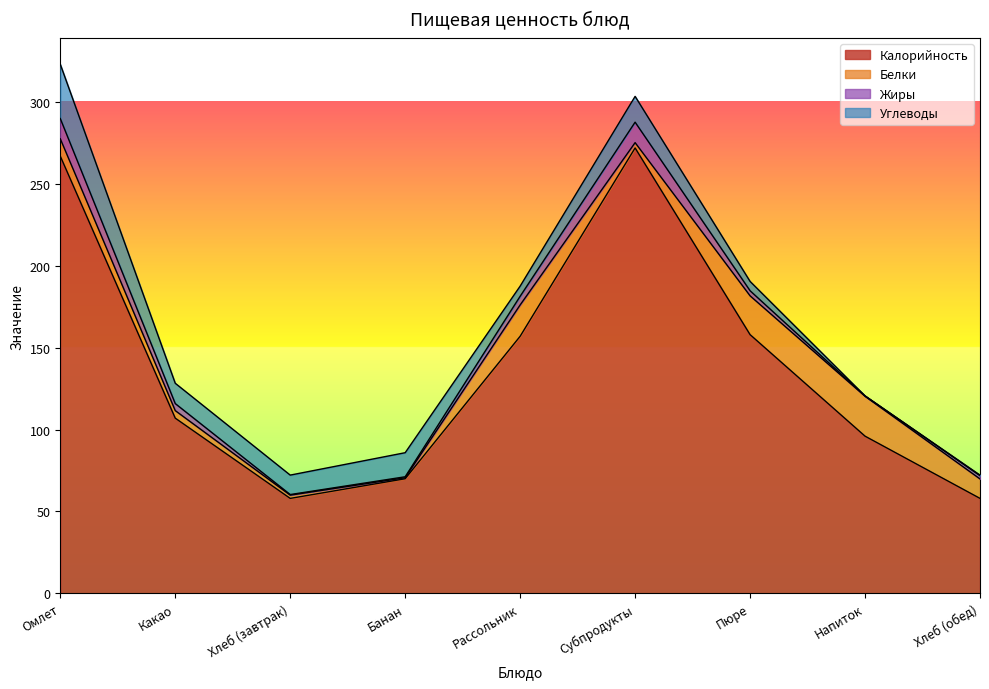

Reading left to right, list all the values displayed in this chart.

Калорийность: 267.0	107.0	58.0	70.0	157.0	272.0	158.0	96.0	58.0
Белки: 10.6	4.6	2.0	0.6	19.1	3.2	23.7	24.4	11.9
Жиры: 12.3	4.3	0.4	0.6	5.3	12.5	3.1	0.2	2.0
Углеводы: 33.1	12.4	11.9	14.7	6.2	15.8	5.7	0.0	0.4